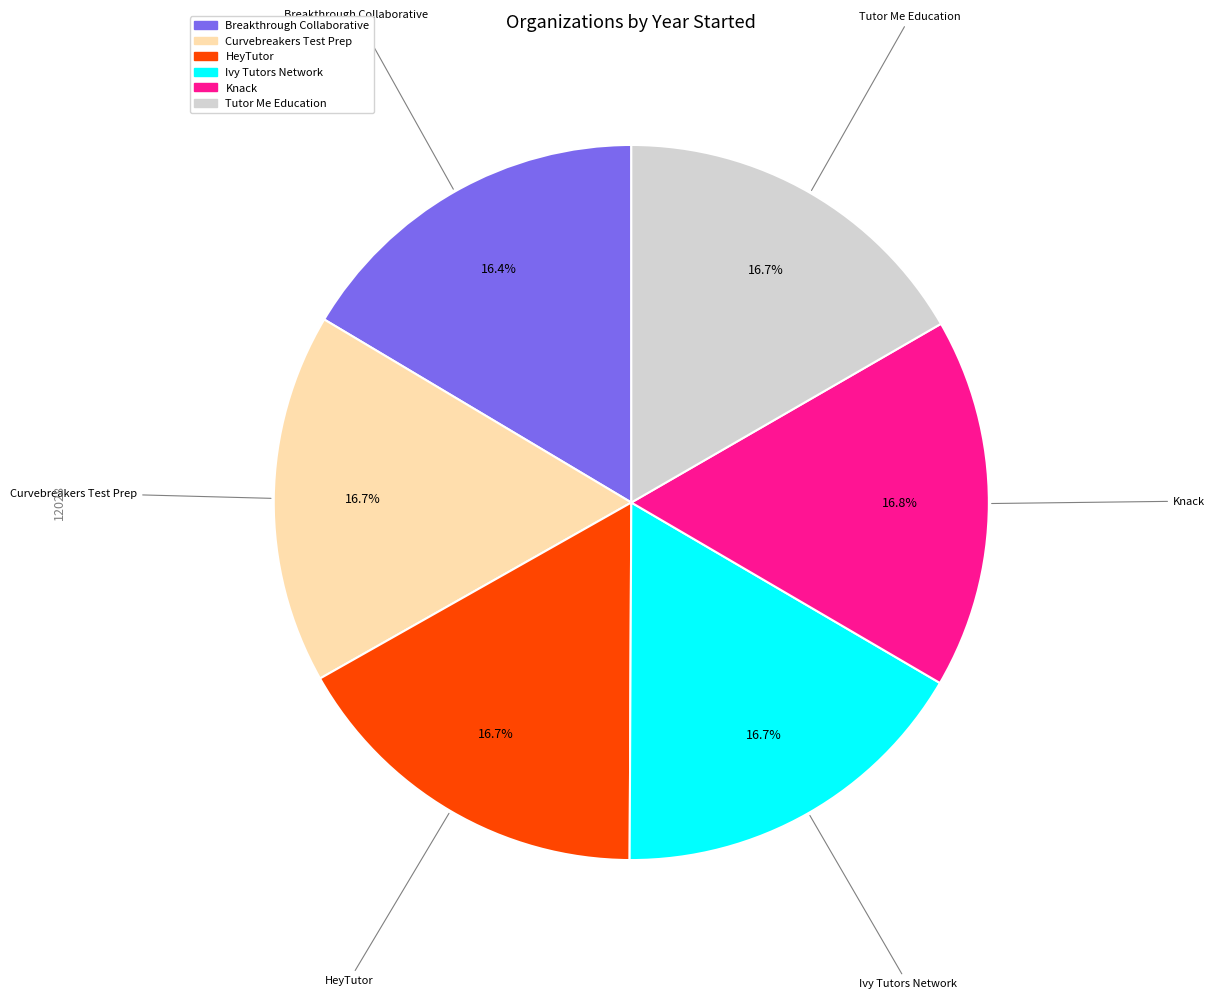

Is Curvebreakers Test Prep the majority of the pie?

No